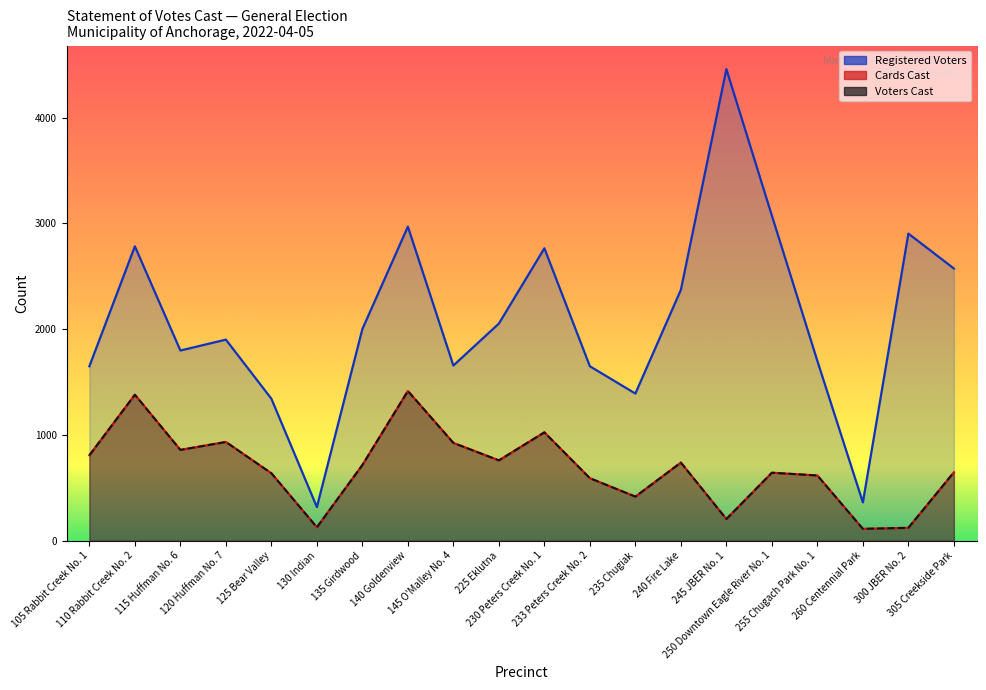

Which category has the highest value in the Voters Cast series?

140 Goldenview